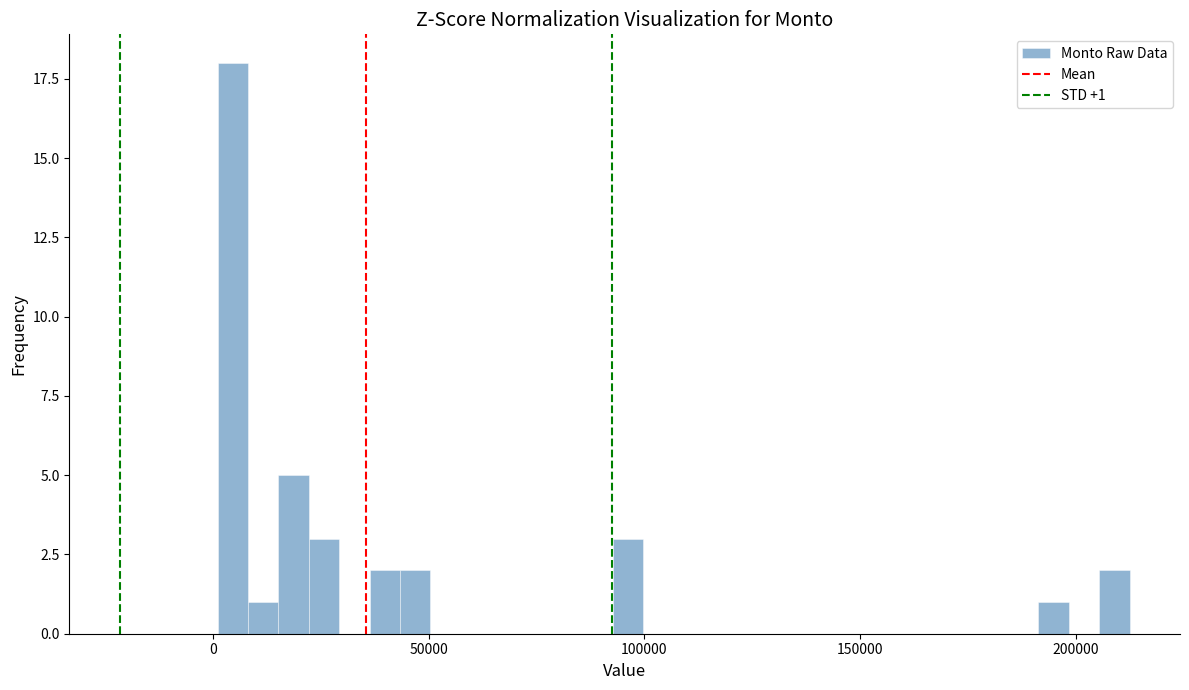

Read against the x-axis, roughly where is the centre of the tallest bar?

5000